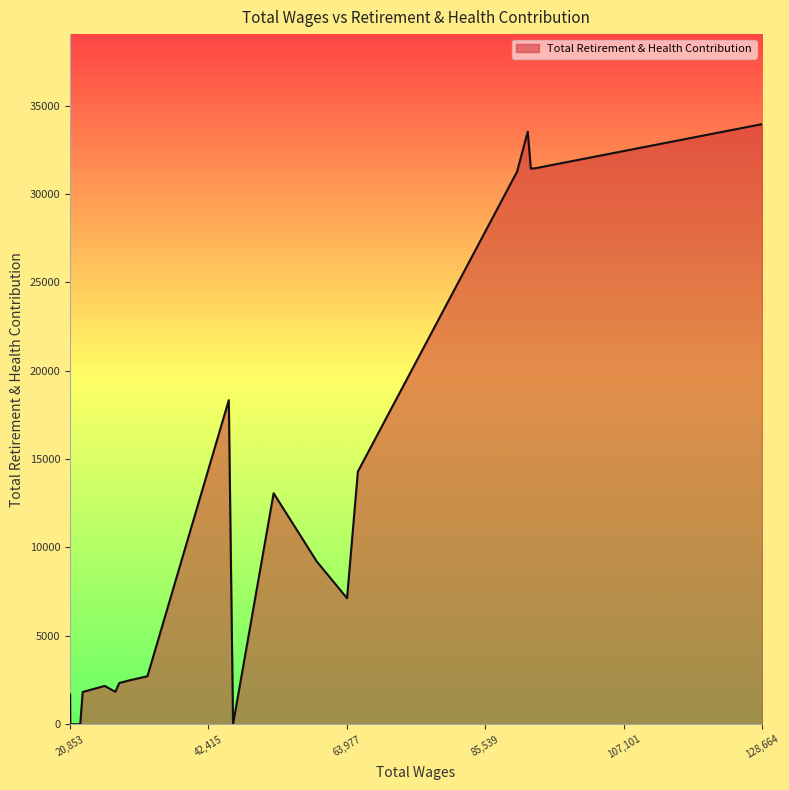

What is the difference between the maximum and minimum values?

33950